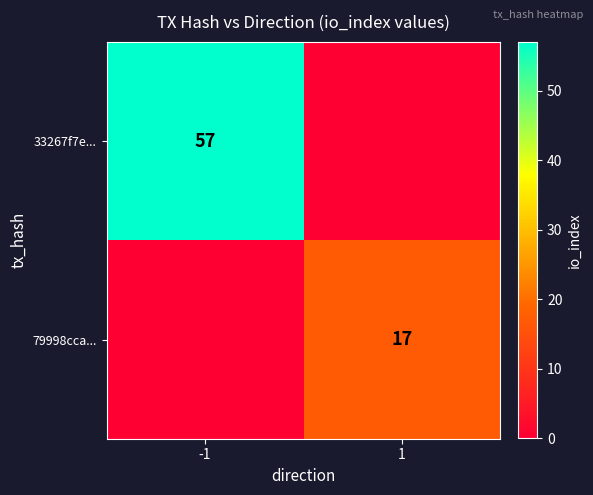

True or false: 33267f7e... has a value of 57 at -1.

True